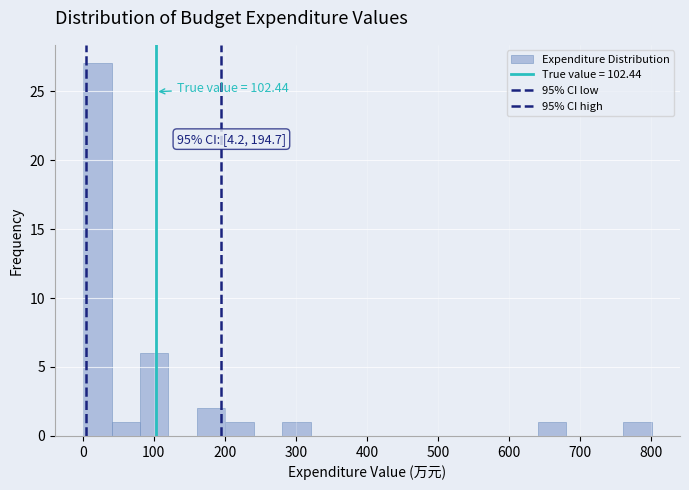

Which range on the x-axis has the tallest bar?

0 to 40